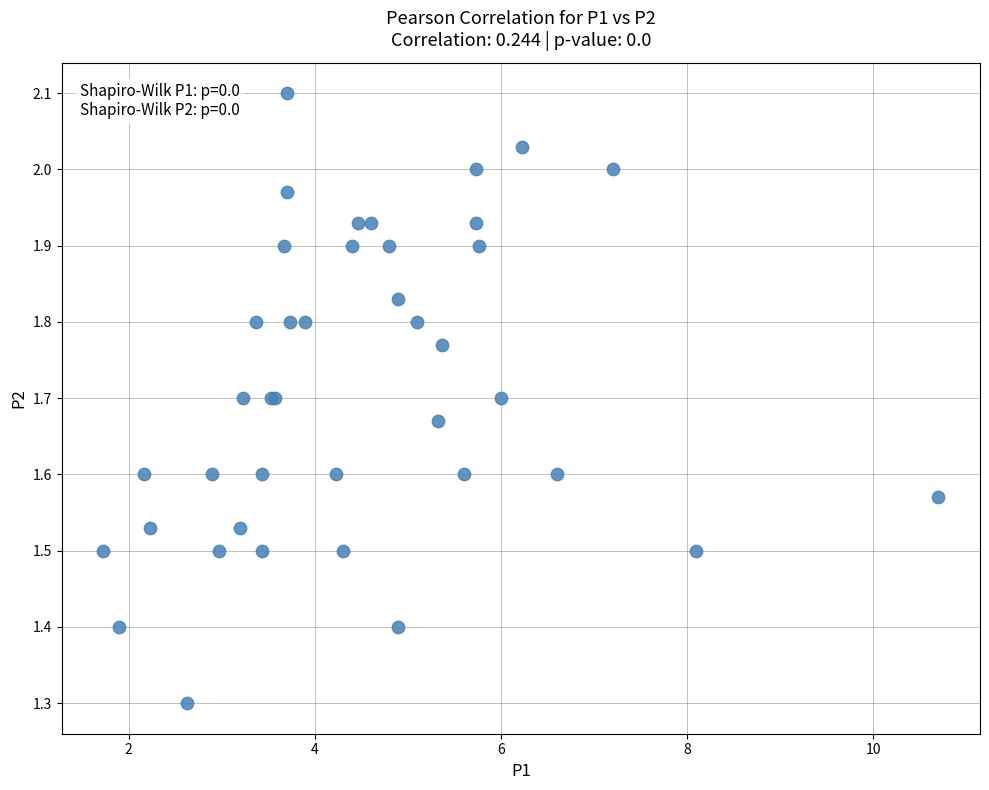

What Y value in the scatter plot is closest to 1?

1.3